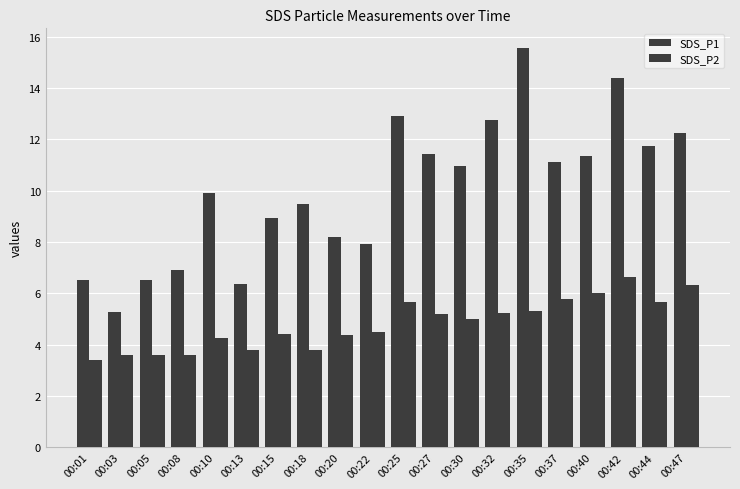

Rank the series by their average value, from lowest to highest.

SDS_P2, SDS_P1